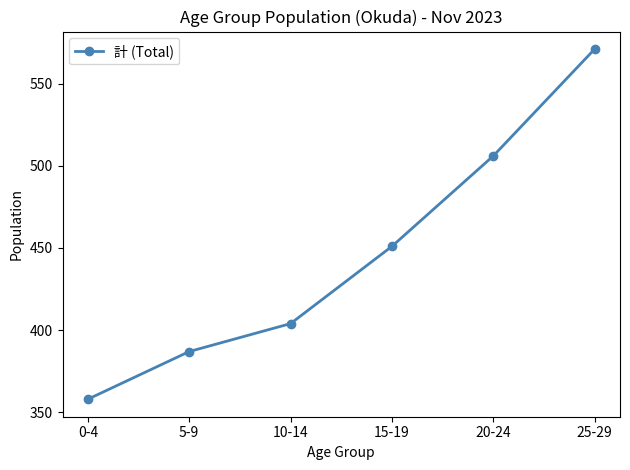

What is the change in value from 10-14 to 20-24?

+102